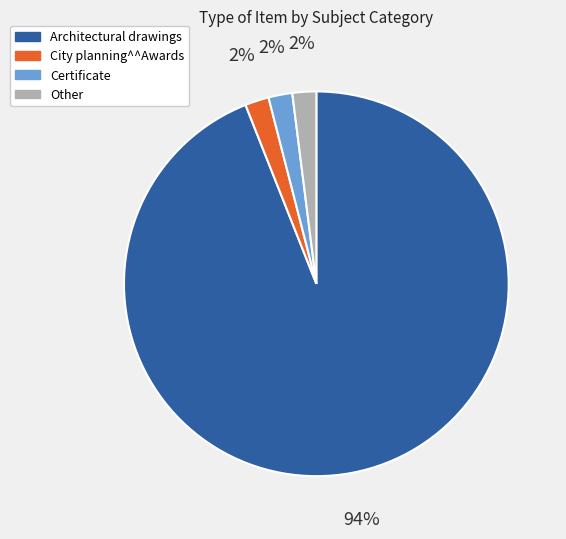

How many slices are in this pie chart?

4